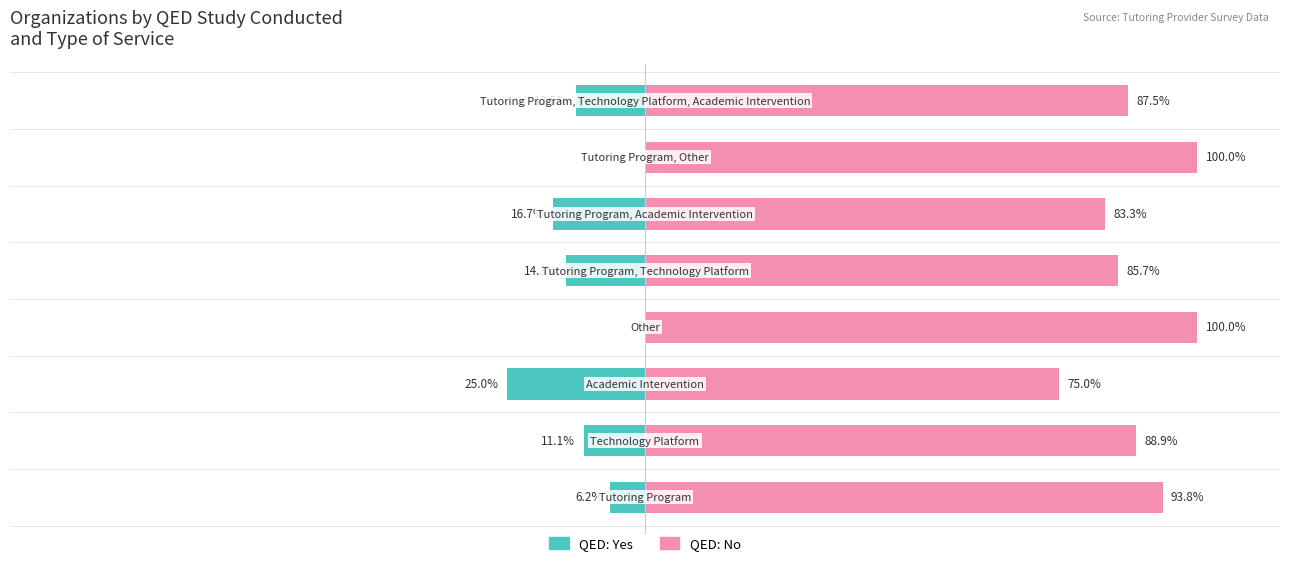

Reading right to left, what are all the values shown in this chart?

Yes (QED): -12.5	0.0	-16.7	-14.3	0.0	-25.0	-11.1	-6.2
No (QED): 87.5	100.0	83.3	85.7	100.0	75.0	88.9	93.8